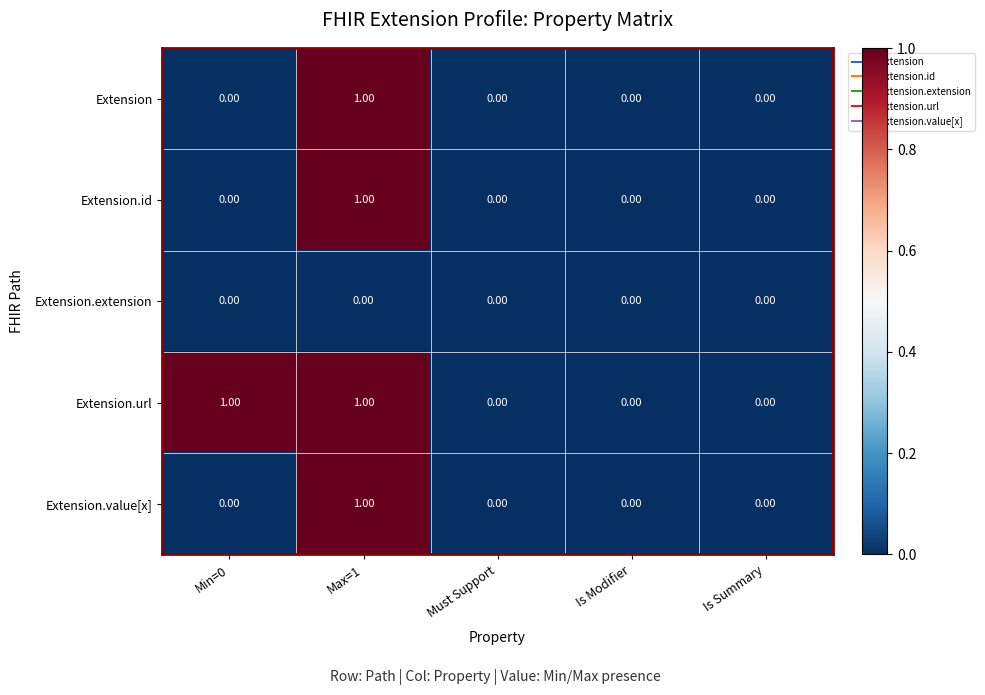

Which series has the largest total across all categories?

Extension.url